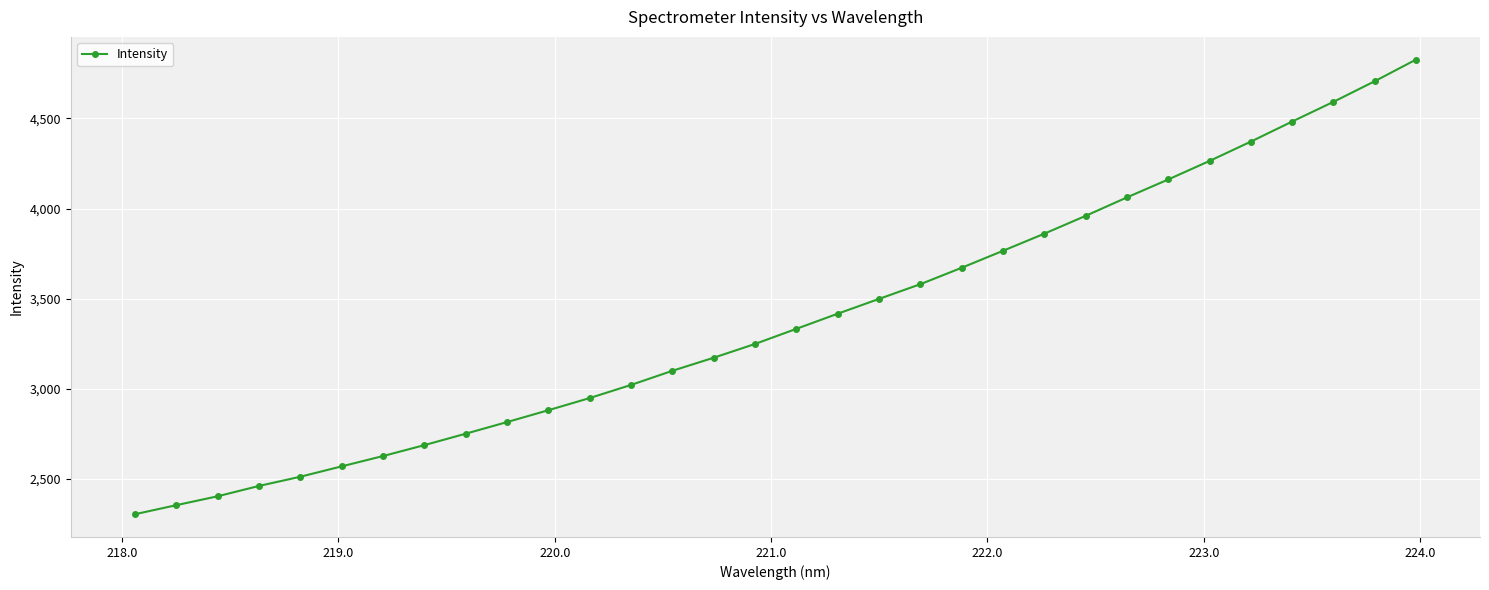

What is the maximum value shown in the chart?

4826.1